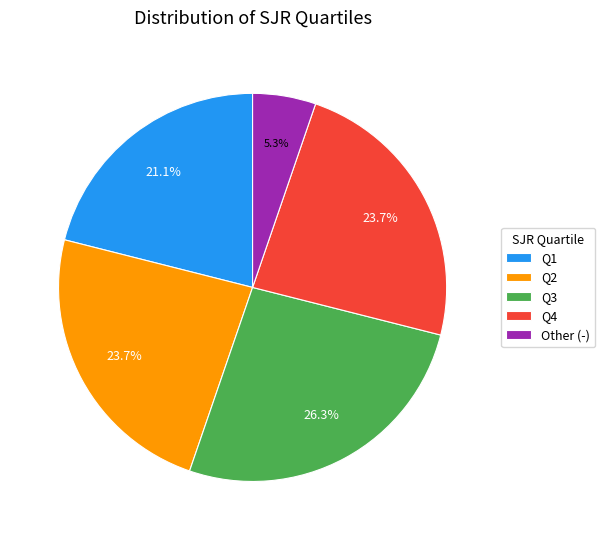

Which slice is the largest?

Q3